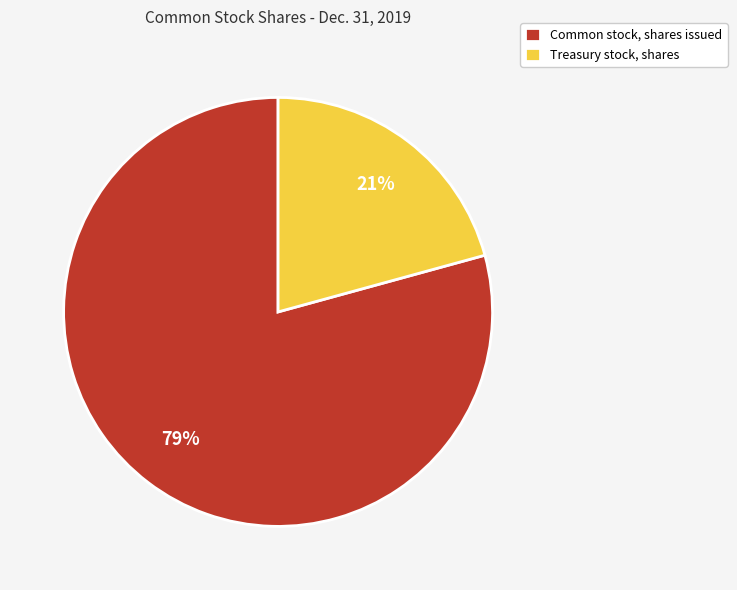

Is the sum of Common stock, shares issued and Treasury stock, shares greater than half?

Yes